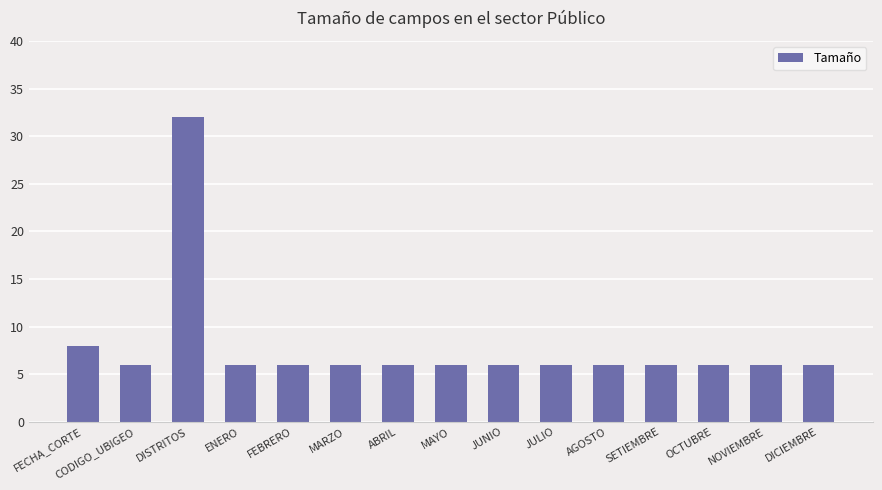

Read the value at MARZO.

6